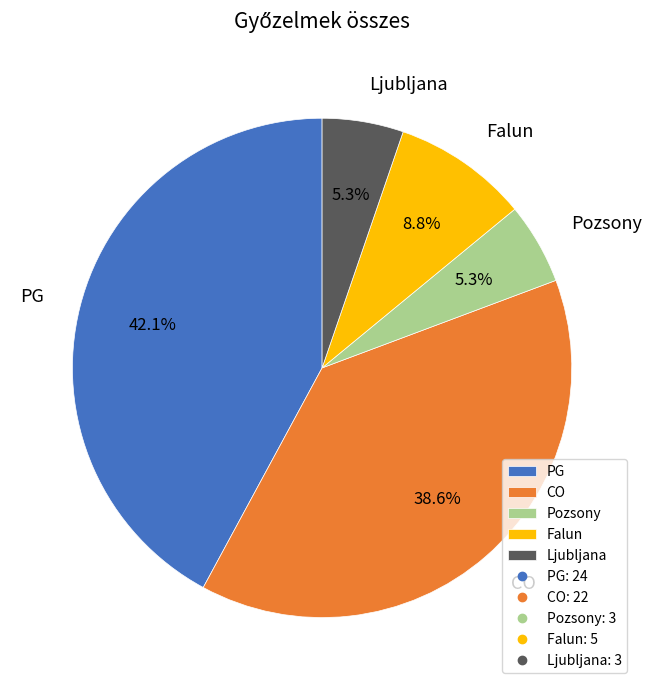

Does CO account for over 50% of the chart?

No